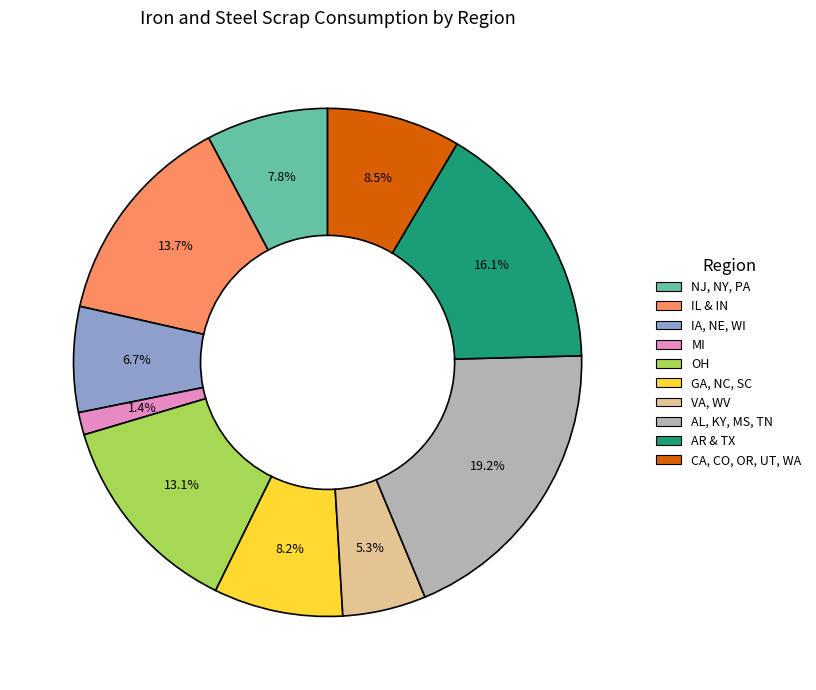

Does any single category account for the majority?

No